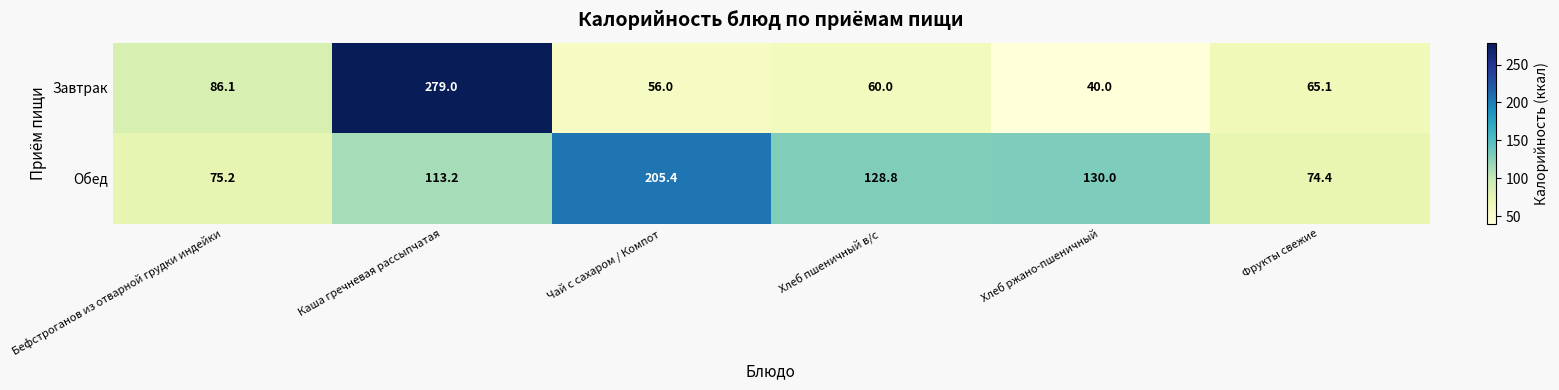

What is the greatest value displayed?

279.0